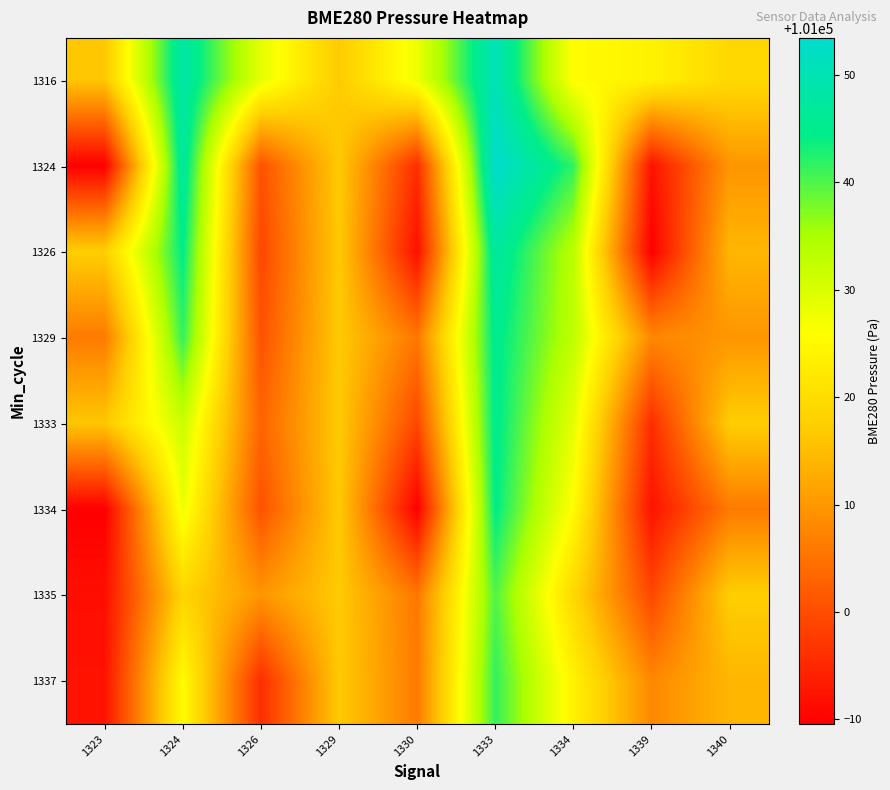

At which category is the sum across all series the highest?

1333